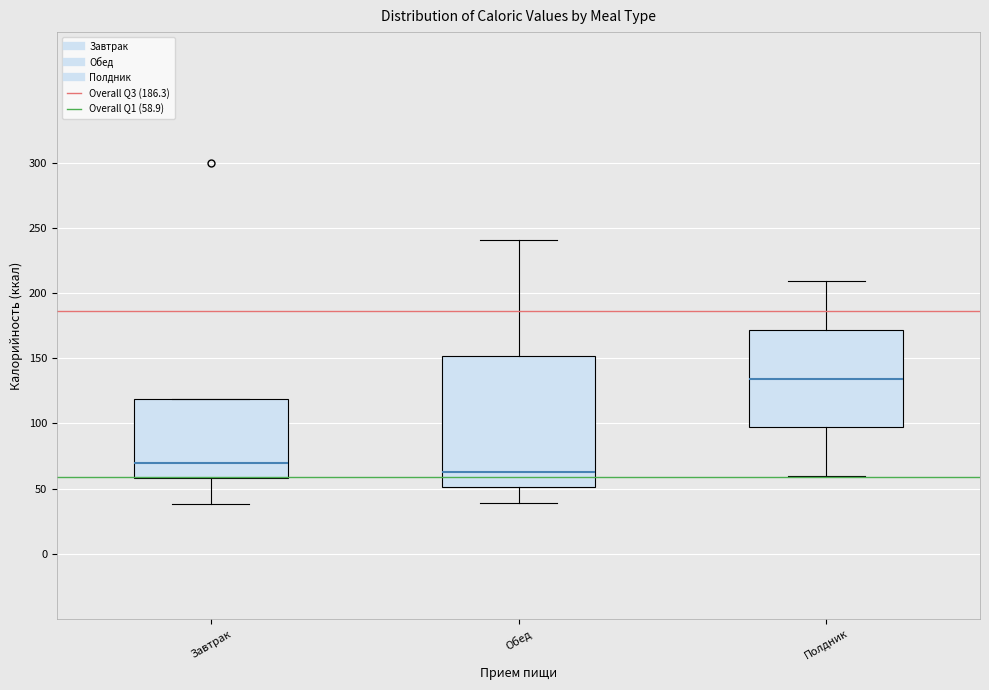

Which box's median line is the lowest?

Обед